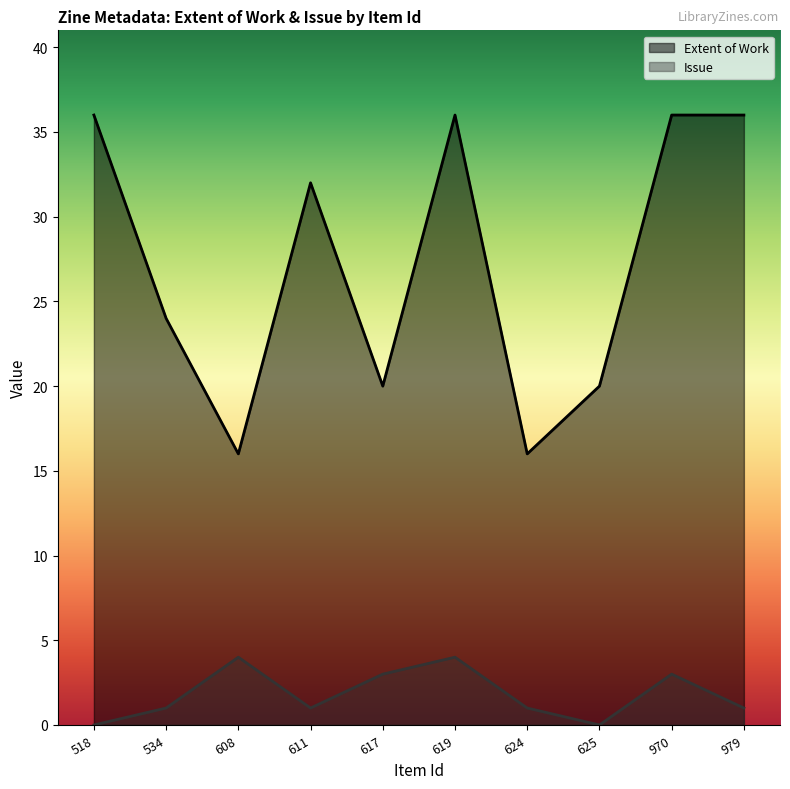

What is the sum of all Issue values?

18